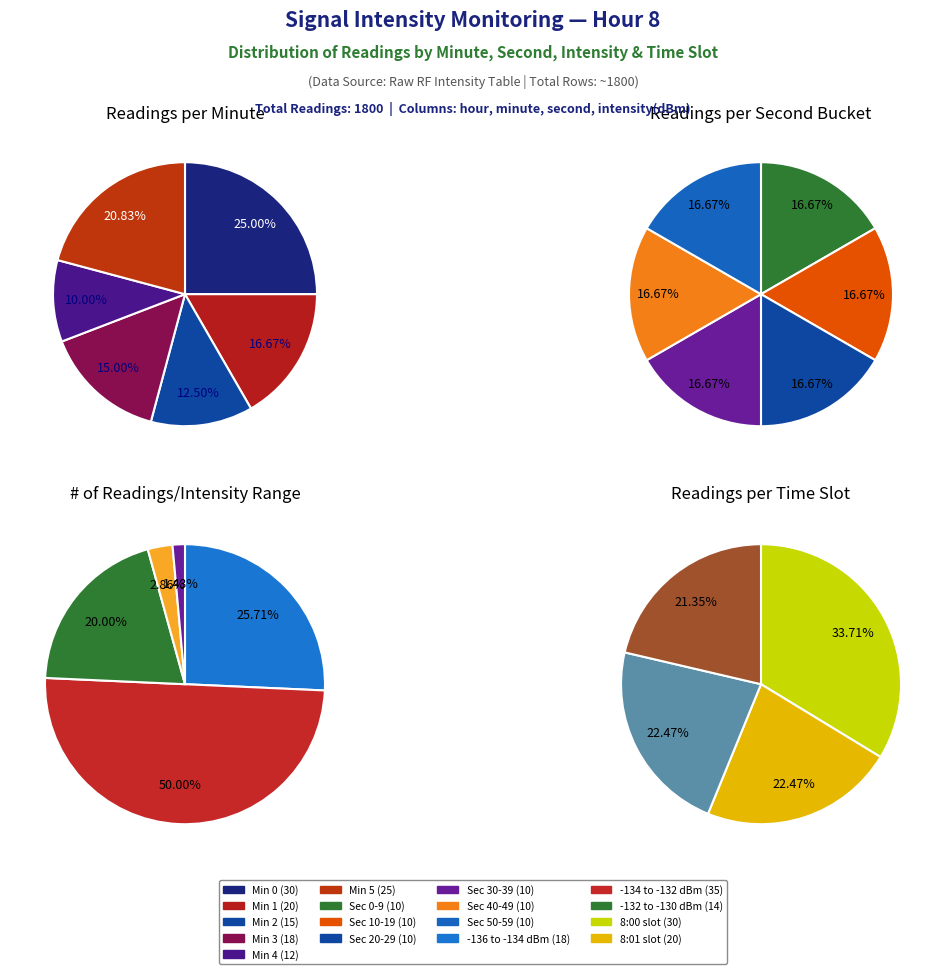

What is the total percentage of minute 3 and minute 2?

27.5%